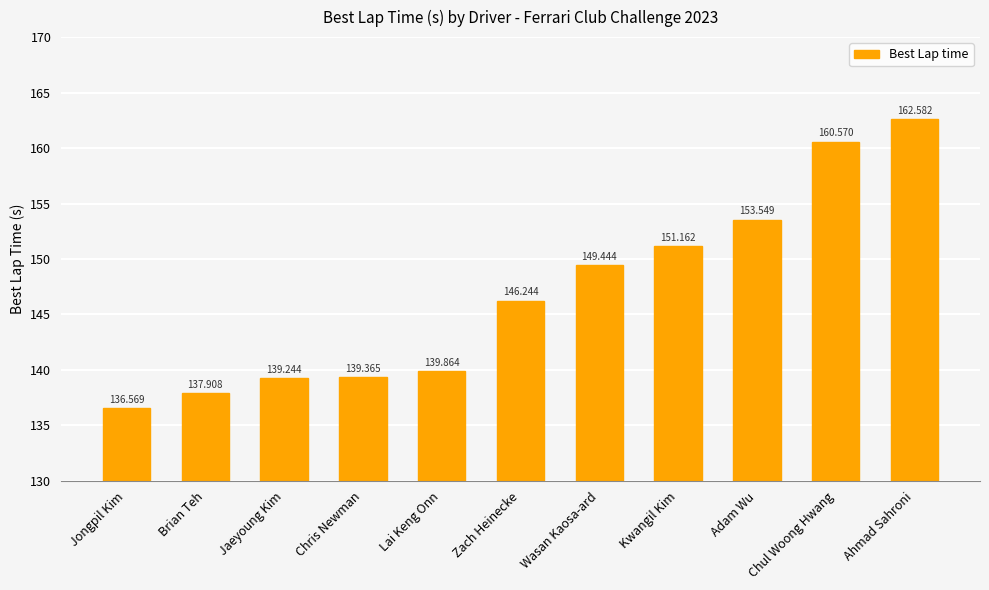

What is the difference between the second highest and second lowest values?

22.7